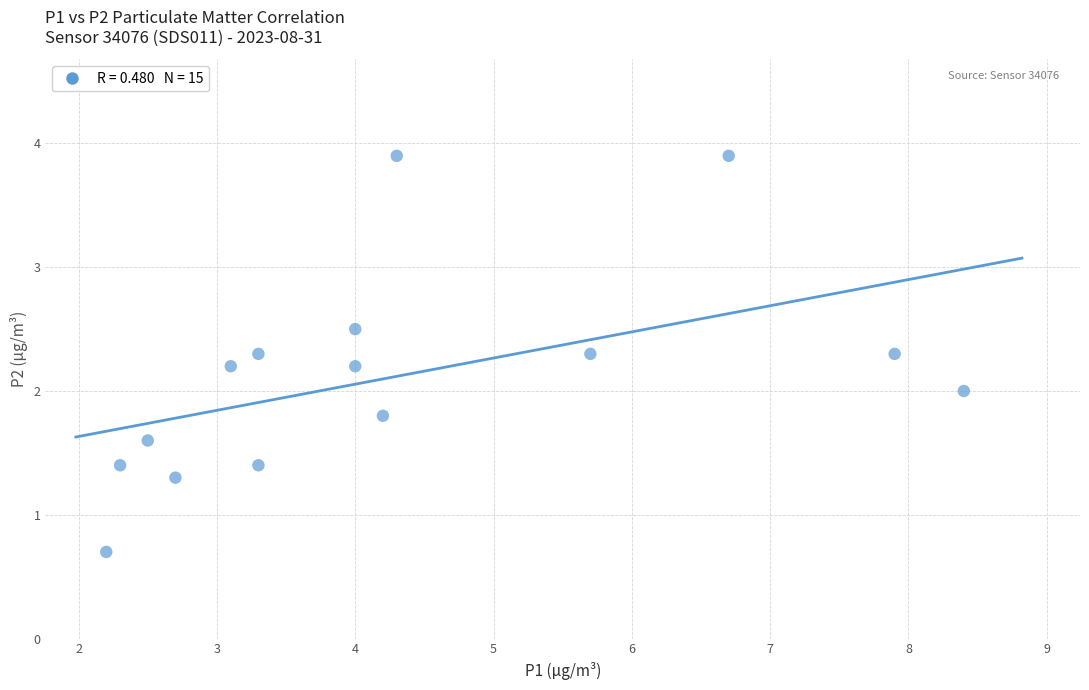

What is the range of Y values (max minus min)?

3.2